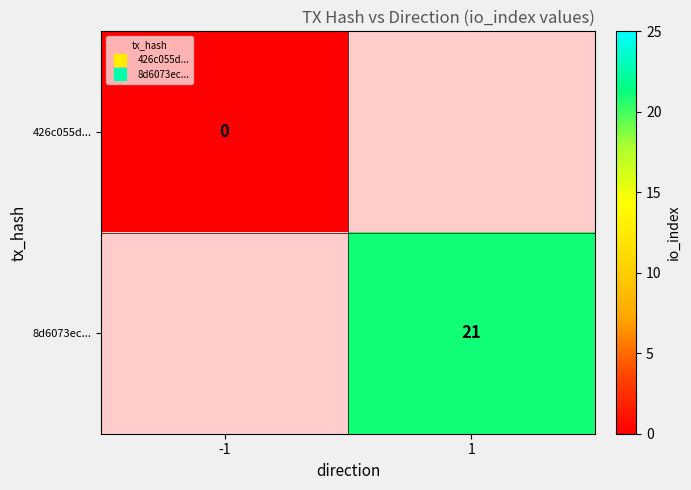

What is the maximum value shown in the chart?

21.0